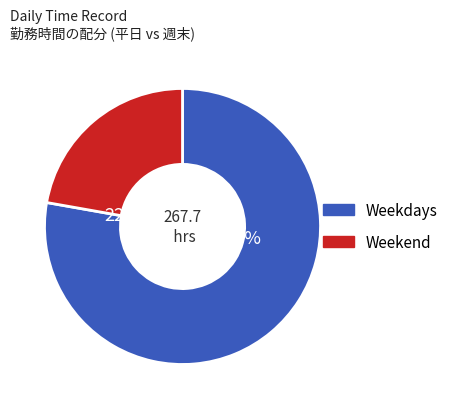

To the nearest percent, what is the difference between the largest and smallest slice percentages?

56%